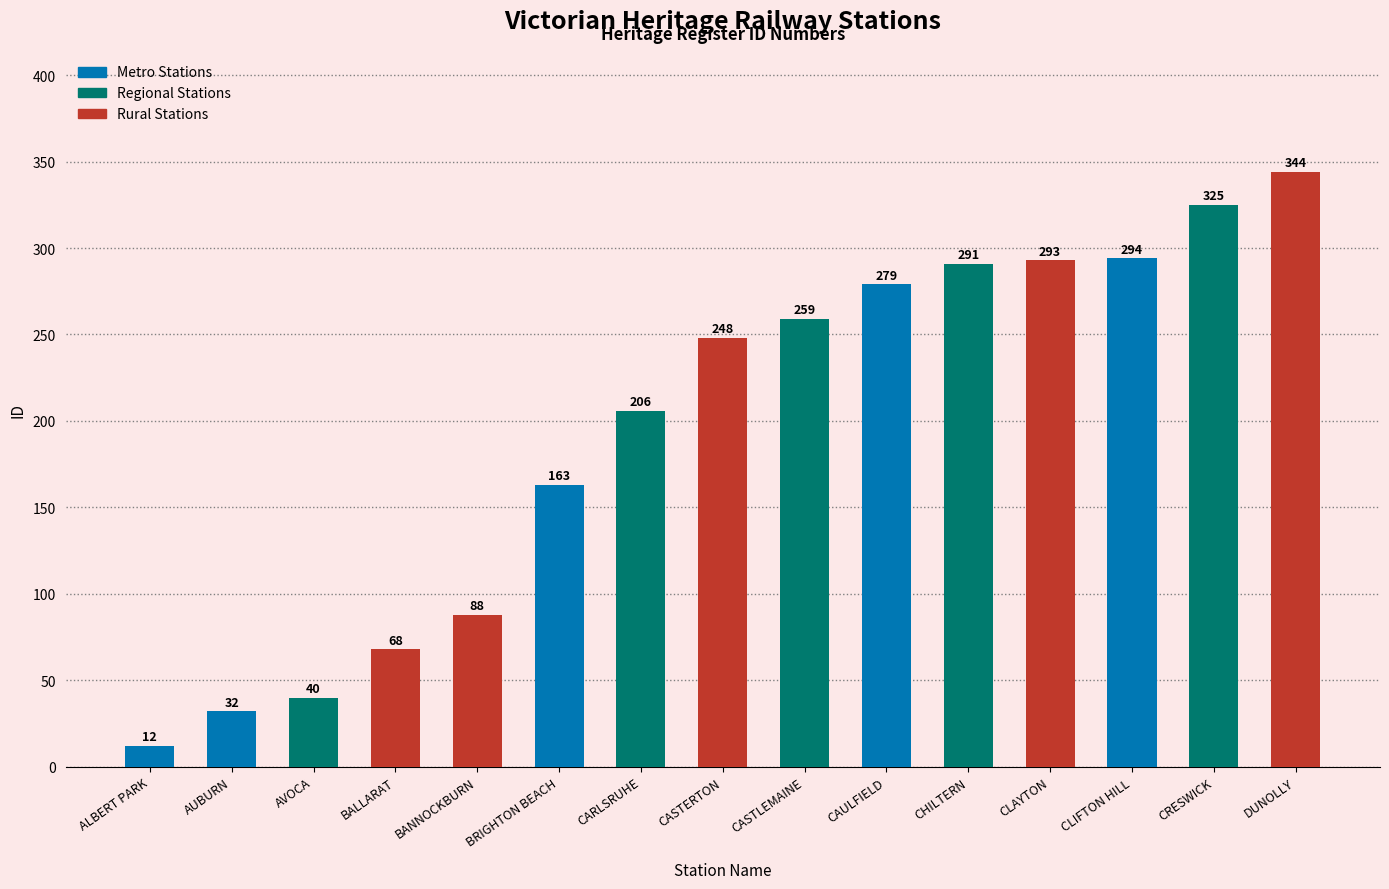

What is the difference between the values at CAULFIELD and CASTERTON?

31